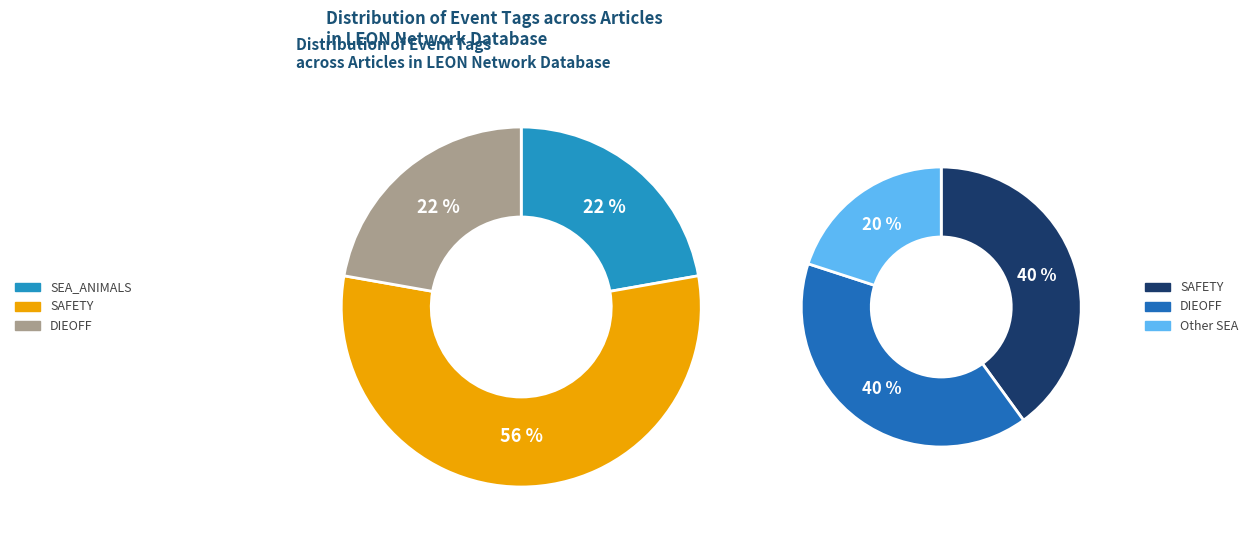

The B7FA16B4 slice represents 57% of the pie. True or false?

False